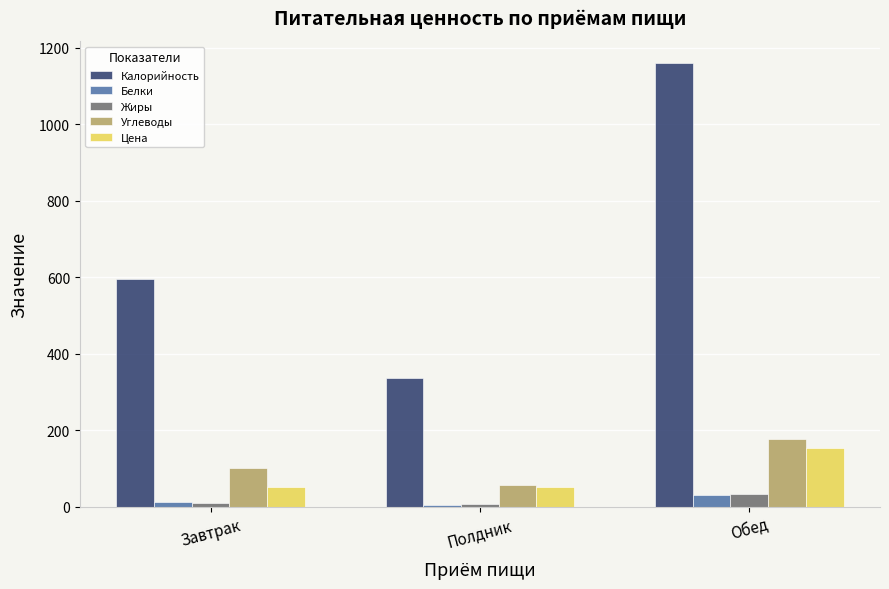

What are all the series names shown in the legend?

Калорийность, Белки, Жиры, Углеводы, Цена